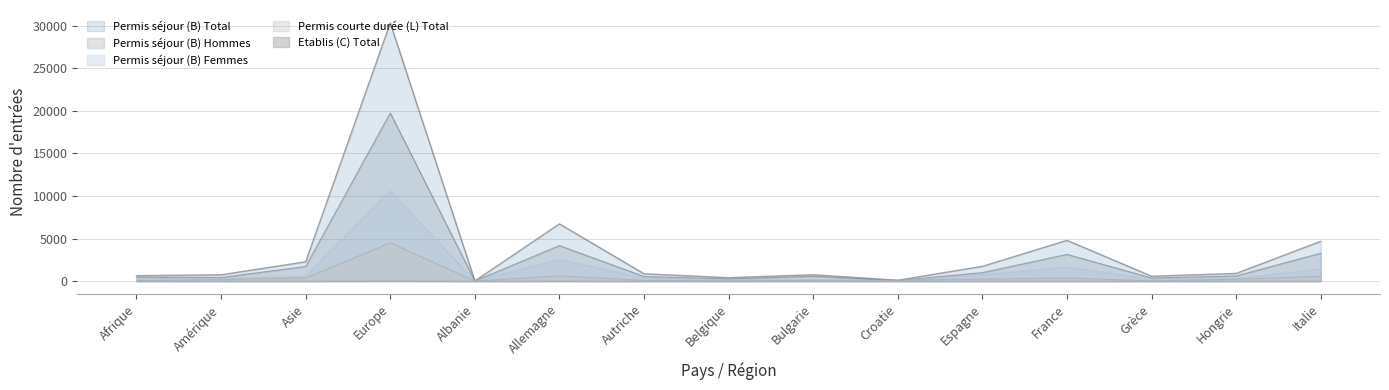

How many values in the Permis courte durée (L) Total series exceed 179?

7